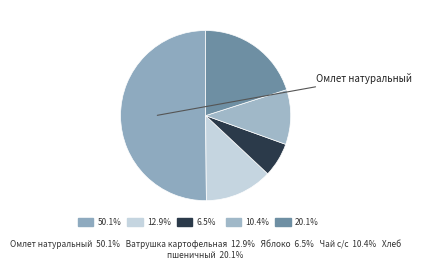

What portion of the pie excludes Омлет натуральный?

49.9%